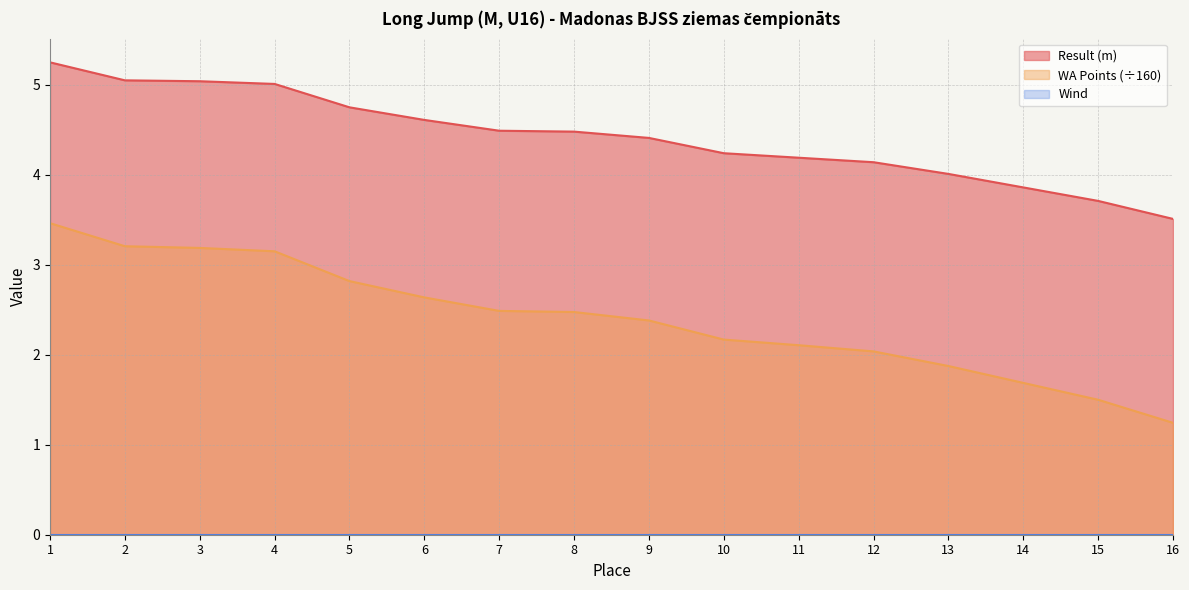

Which label corresponds to the largest value in the chart?

1